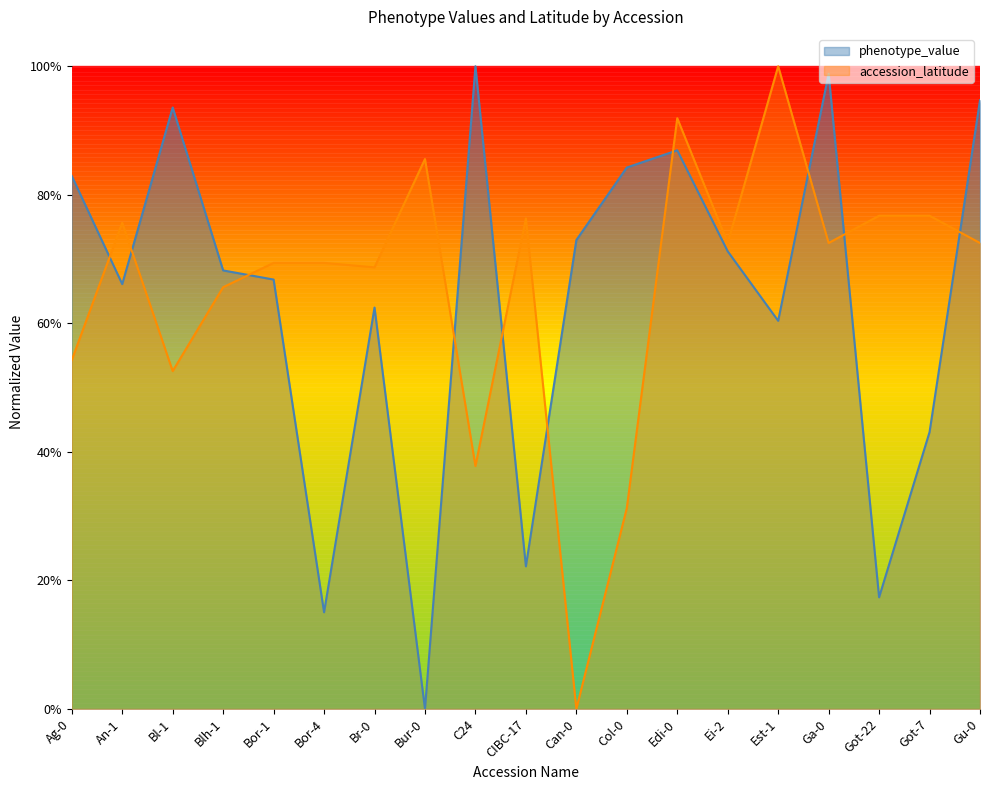

Where is phenotype_value nearest to the value 0?

Bur-0